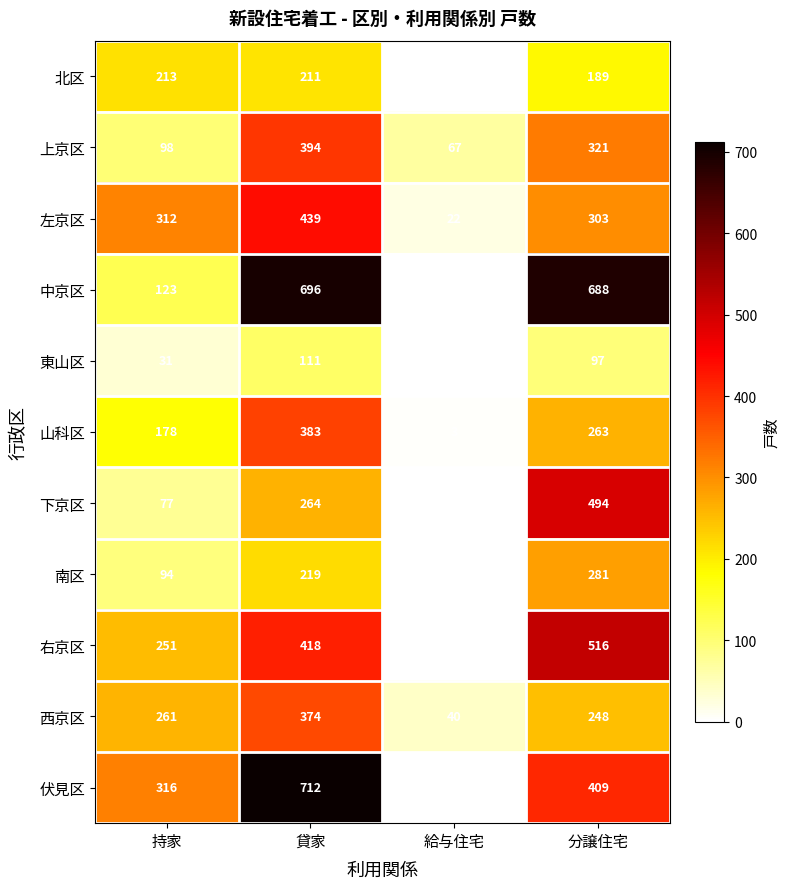

What is the spread (max minus min) of values at 分譲住宅?

591